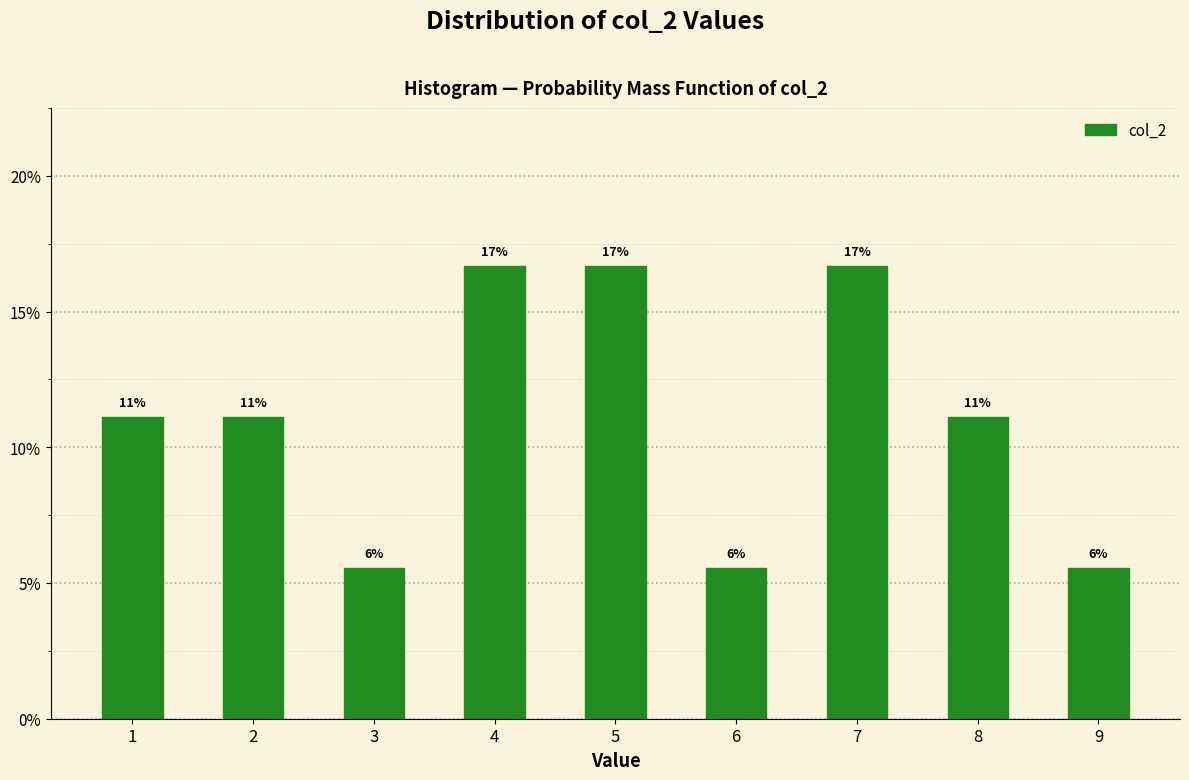

How many bars are there in total?

9